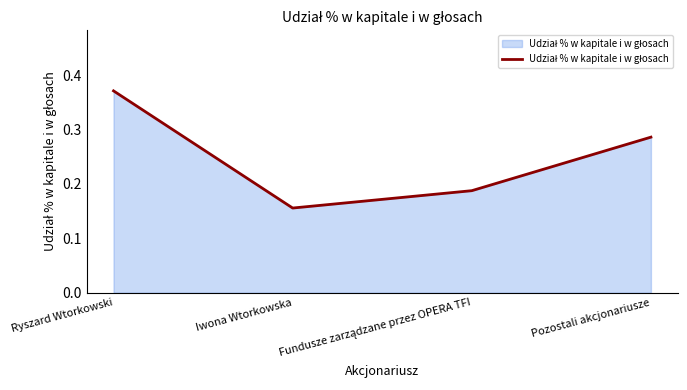

True or false: the data shows 0.2 at Pozostali akcjonariusze.

False